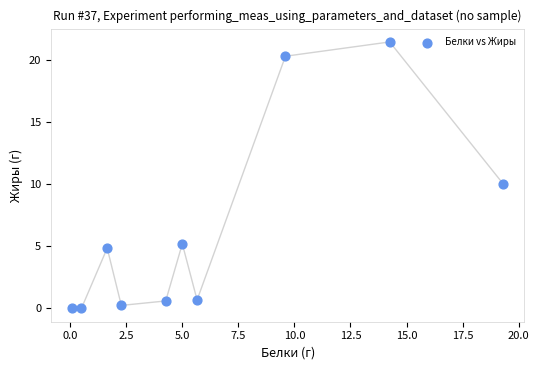

What is the average Y value?

6.3